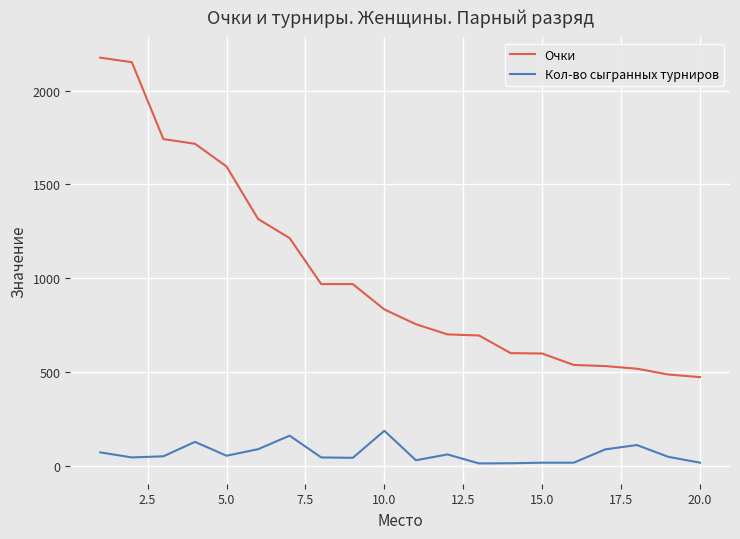

Rank the series by their maximum value, from highest to lowest.

Очки, Кол-во сыгранных турниров